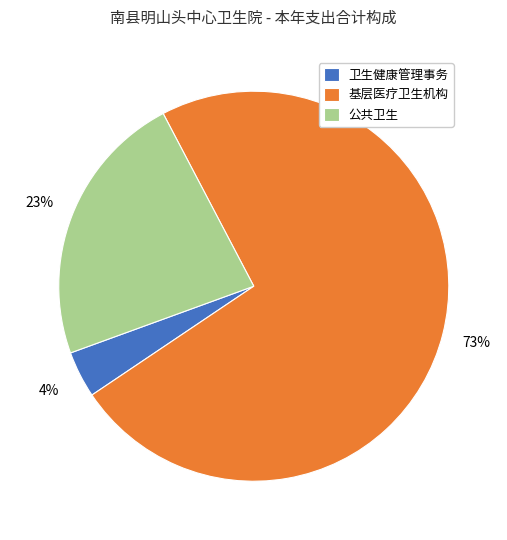

Do 基层医疗卫生机构 and 卫生健康管理事务 together represent more than half of the pie?

Yes